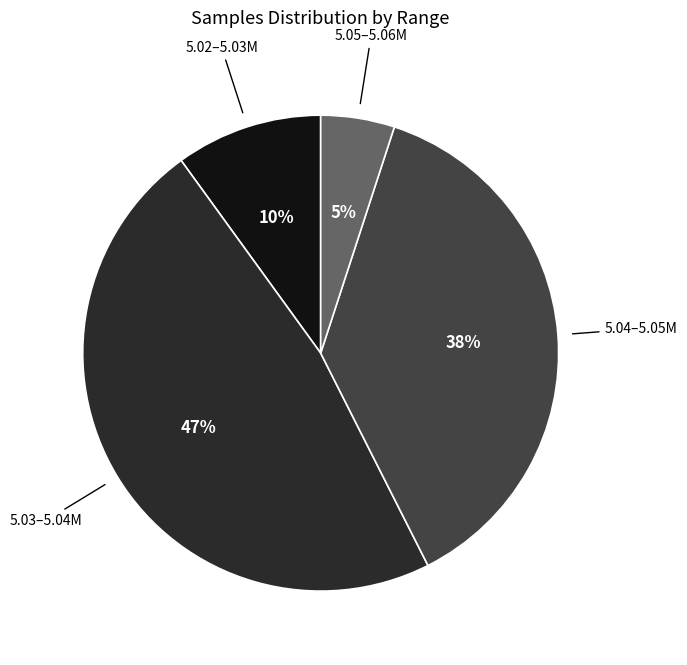

To the nearest percent, what is the difference between the largest and smallest slice percentages?

42%